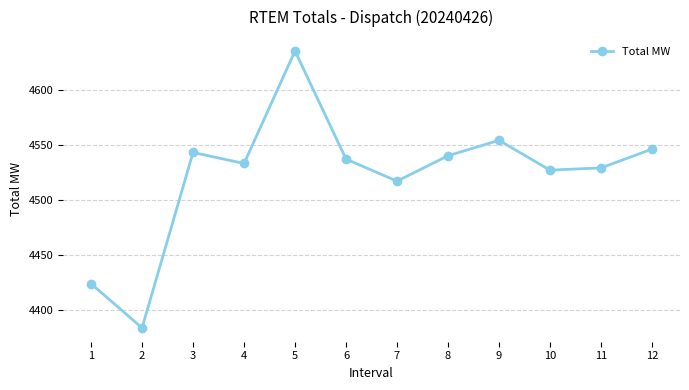

Between 7 and 3, which is larger?

3